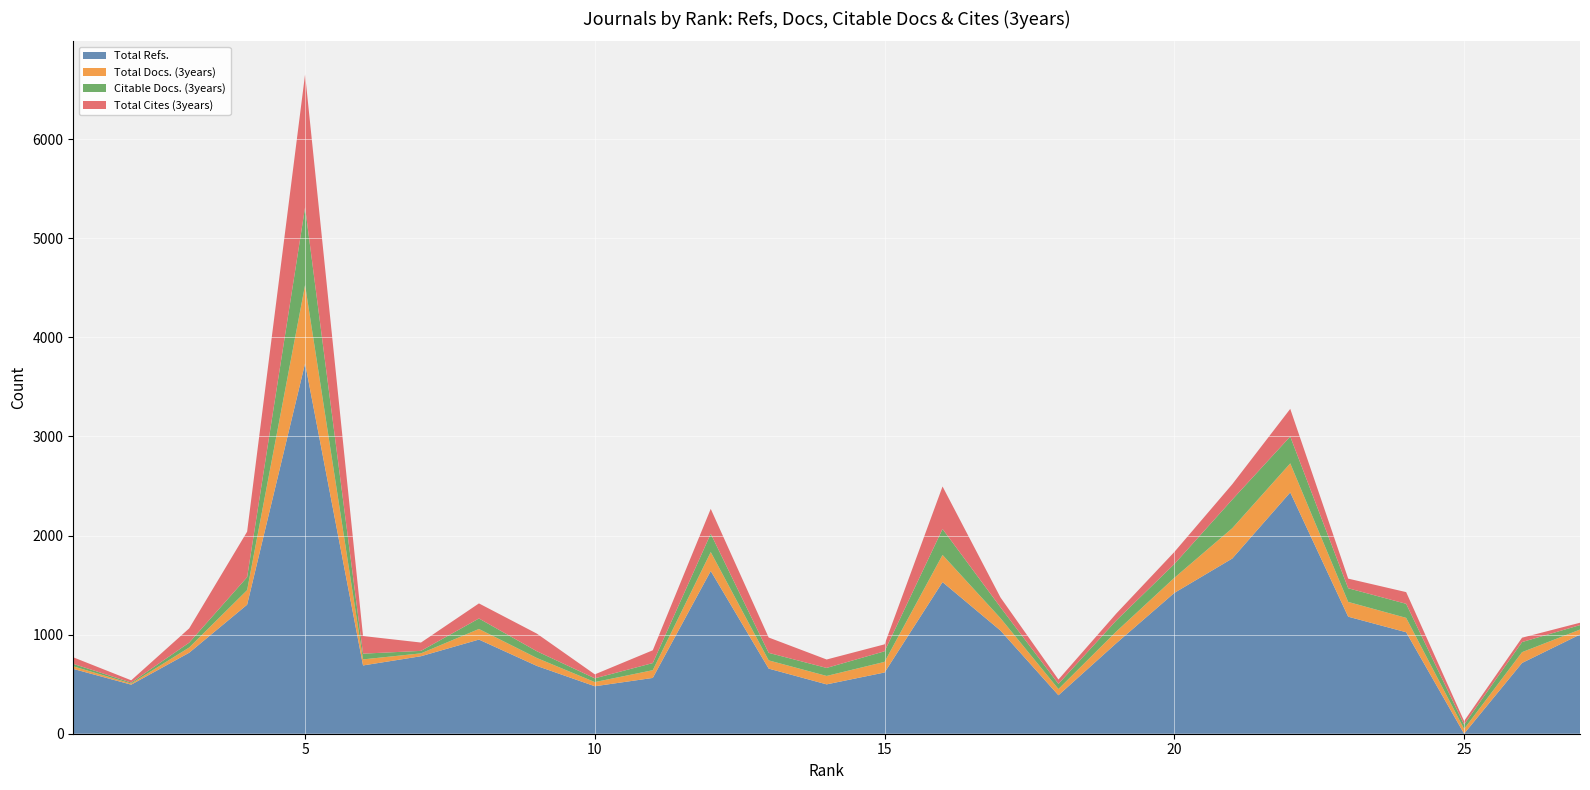

Reading left to right, list all the values displayed in this chart.

Total Refs.: 1=654	2=495	3=817	4=1302	5=3737	6=689	7=782	8=950	9=684	10=479	11=563	12=1642	13=657	14=498	15=618	16=1530	17=1041	18=388	19=914	20=1421	21=1768	22=2435	23=1181	24=1024	25=0	26=714	27=1001
Total Docs. (3years): 1=26	2=11	3=53	4=147	5=791	6=61	7=29	8=107	9=80	10=42	11=78	12=191	13=83	14=85	15=107	16=274	17=125	18=63	19=118	20=152	21=306	22=293	23=149	24=145	25=48	26=109	27=50
Citable Docs. (3years): 1=25	2=10	3=49	4=131	5=784	6=58	7=25	8=106	9=68	10=38	11=72	12=185	13=76	14=81	15=107	16=262	17=110	18=52	19=112	20=139	21=289	22=271	23=138	24=142	25=44	26=102	27=45
Total Cites (3years): 1=66	2=23	3=144	4=459	5=1342	6=178	7=84	8=152	9=178	10=40	11=129	12=251	13=155	14=85	15=70	16=429	17=99	18=44	19=70	20=122	21=155	22=279	23=97	24=118	25=36	26=44	27=24